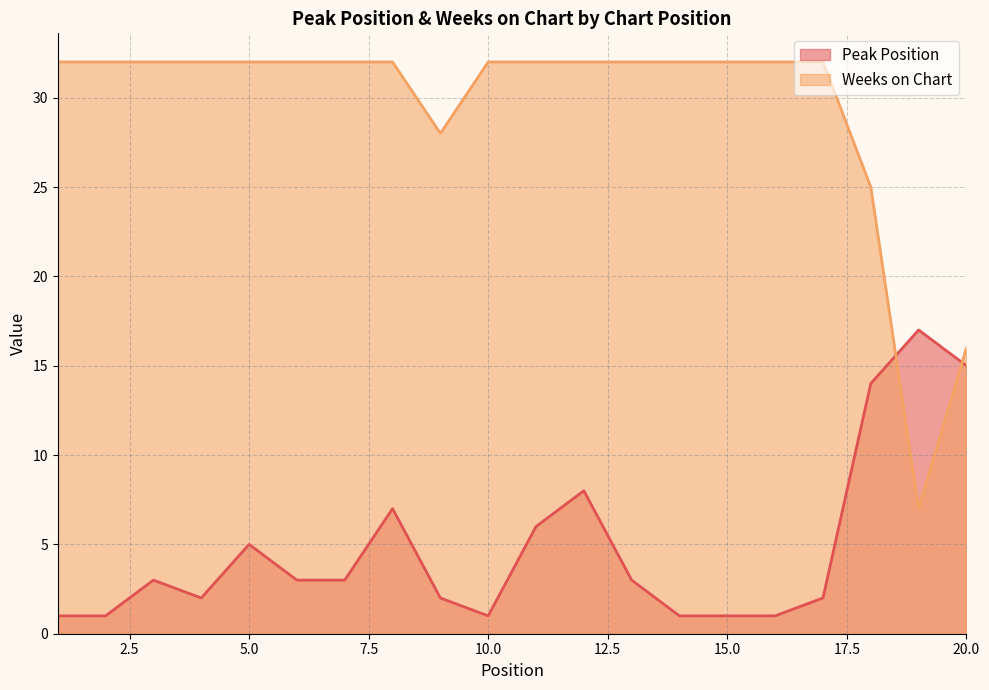

At how many categories does at least one series exceed 18?

18